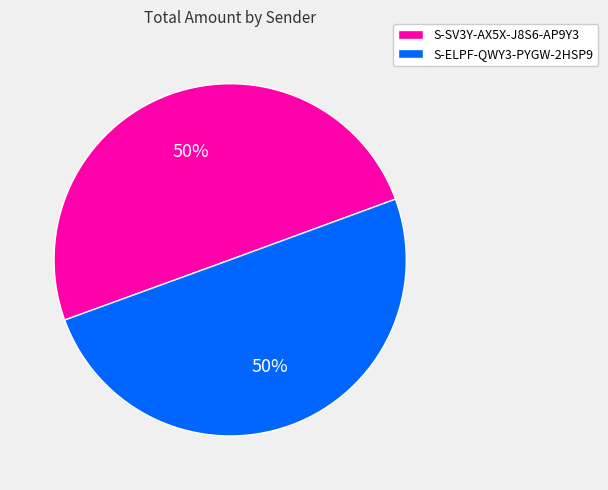

What percentage is the S-ELPF-QWY3-PYGW-2HSP9 slice, to the nearest percent?

50%